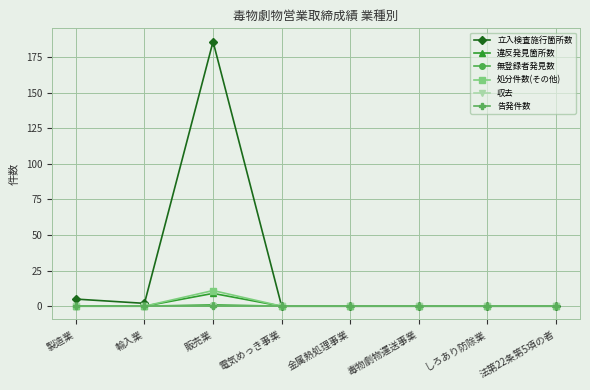

Is the value of 処分件数(その他) at 製造業 greater than the value of 違反発見箇所数 at 電気めっき事業?

No